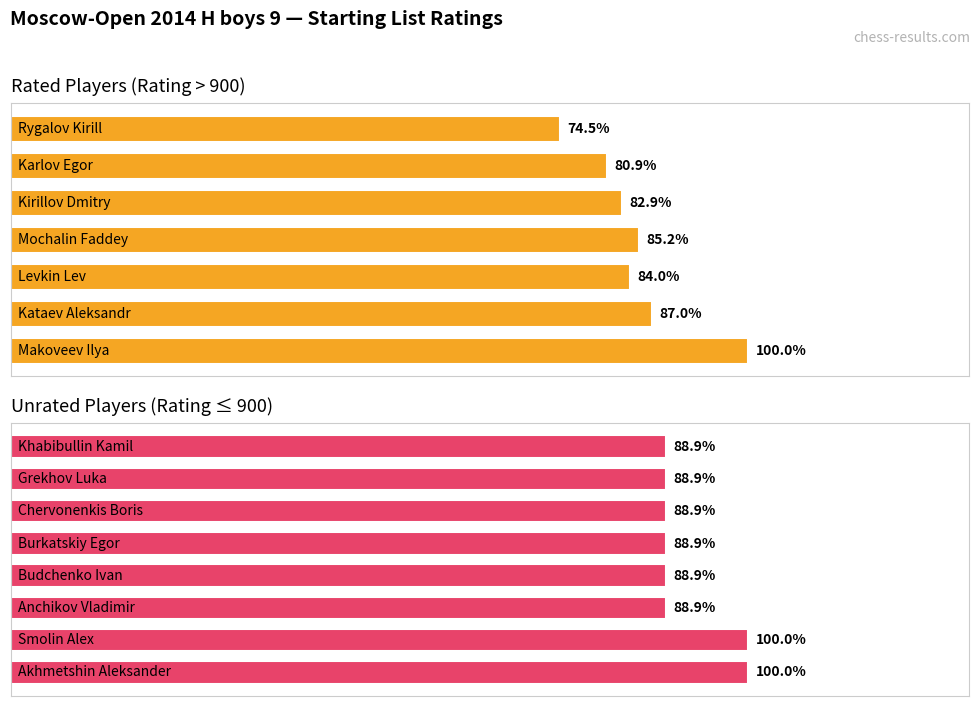

Count the values in the range 800 to 900.

8